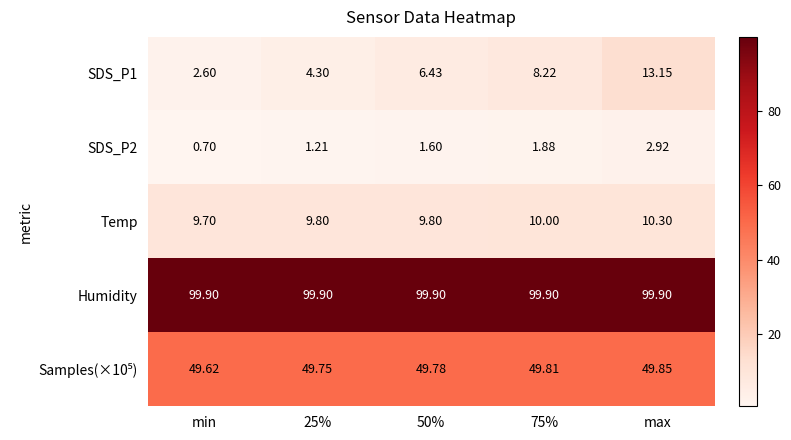

Which series has the largest total across all categories?

Humidity